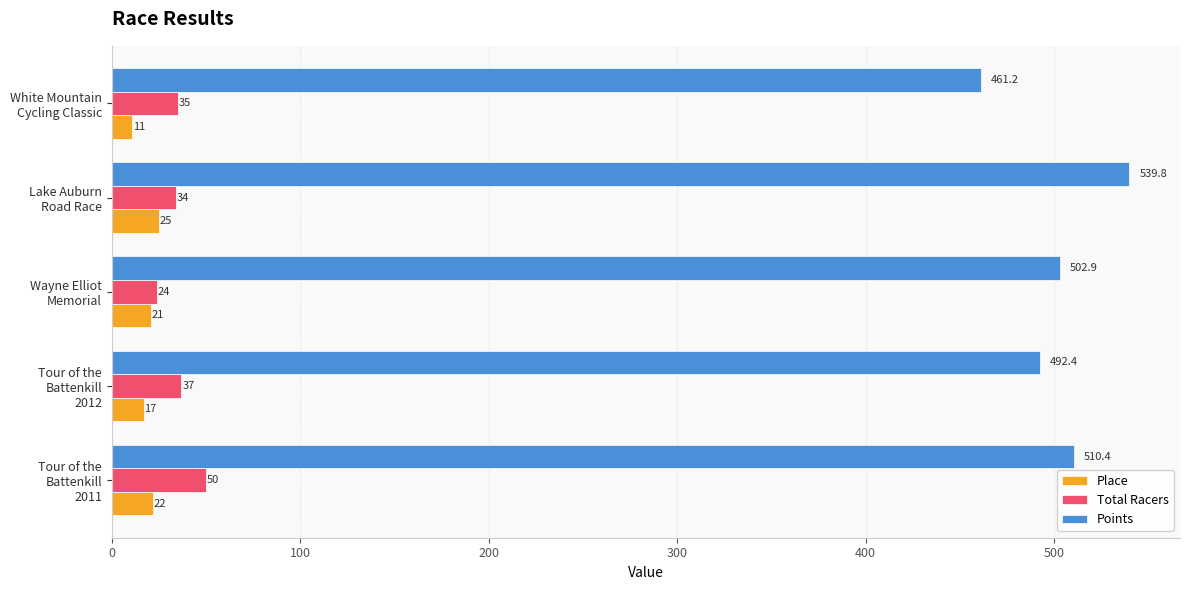

What is the smallest value displayed?

11.0